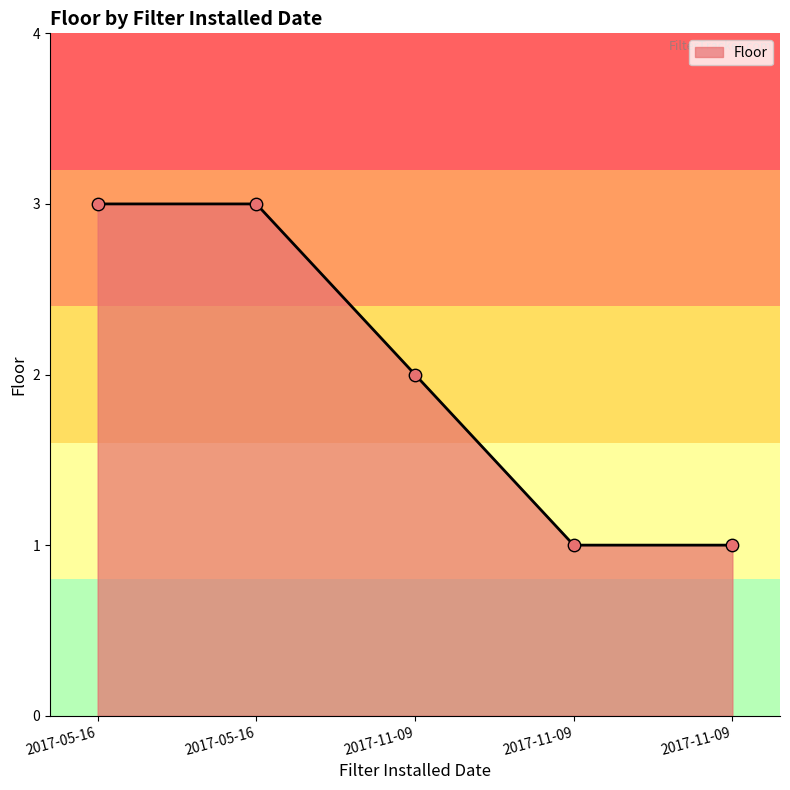

Approximately how many times larger is the value at 2017-05-16 compared to 2017-11-09?

3.0